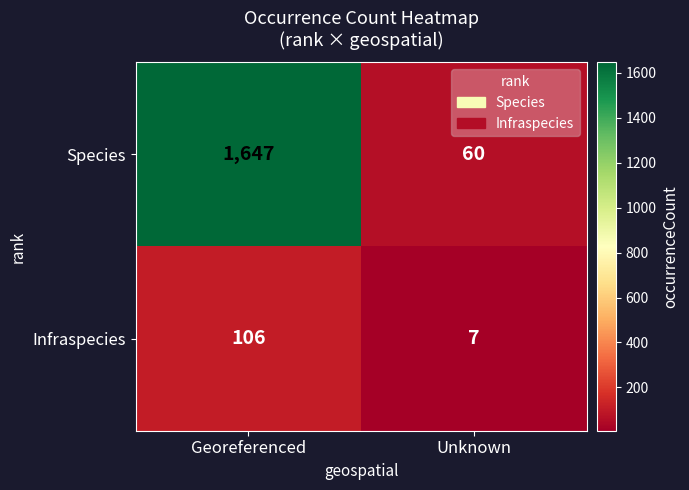

Which category has the lowest value in the Species series?

Unknown